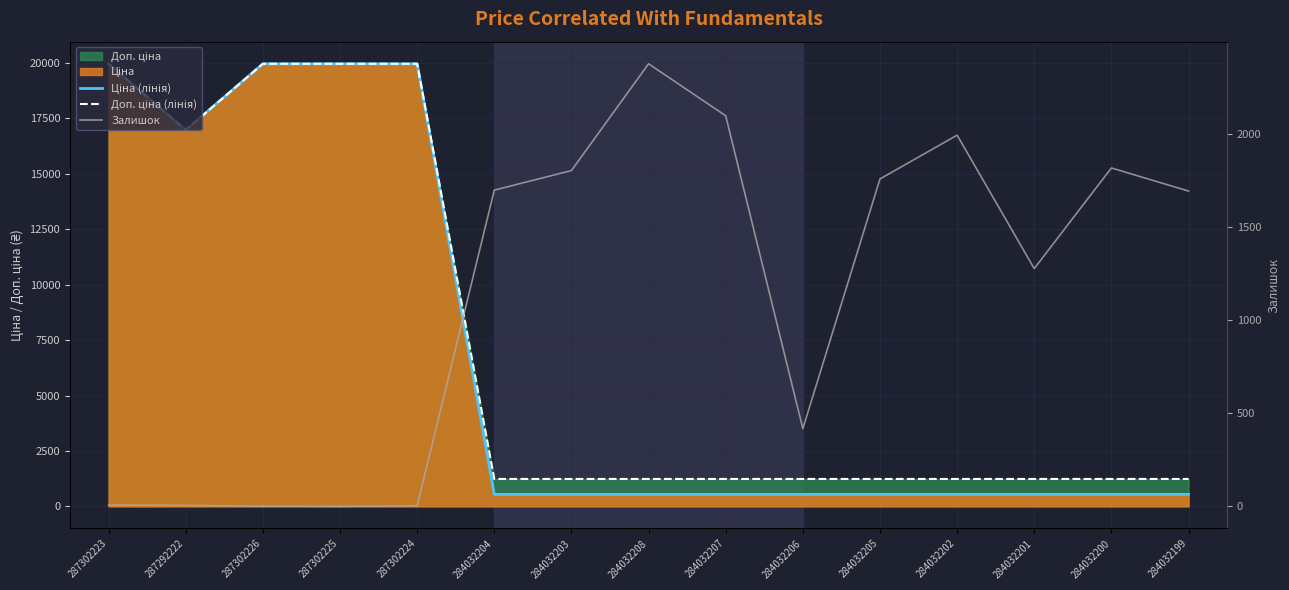

How many interior local valleys does the Залишок series have?

3